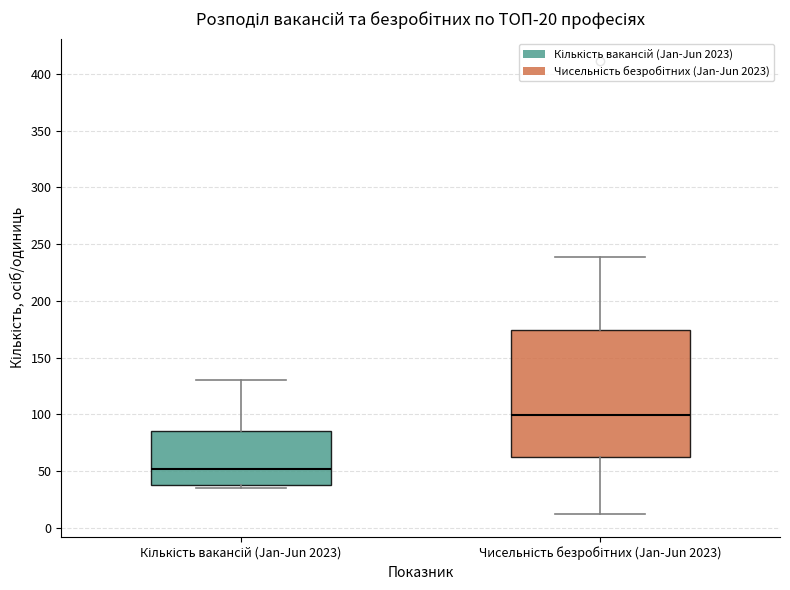

Which box's median line is the highest?

Чисельність безробітних (Jan-Jun 2023)